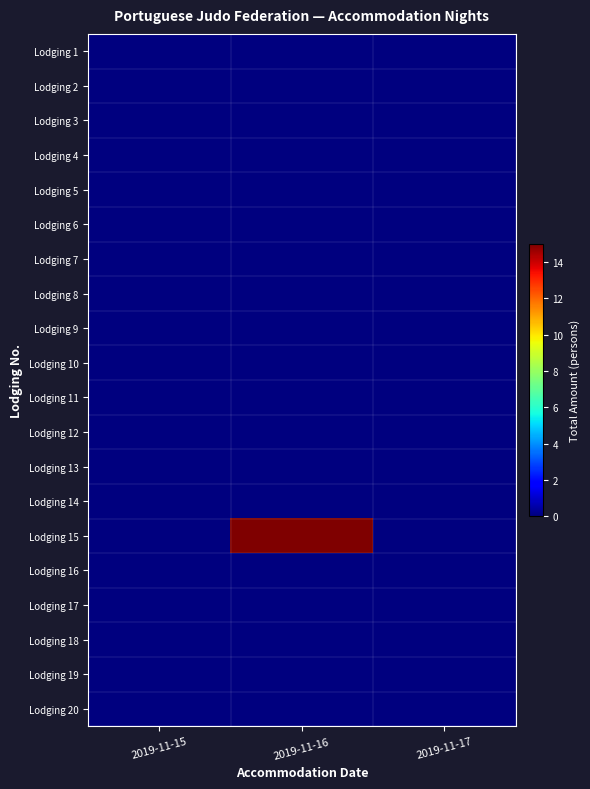

Which has a higher value, 2019-11-16 or 2019-11-15?

2019-11-16